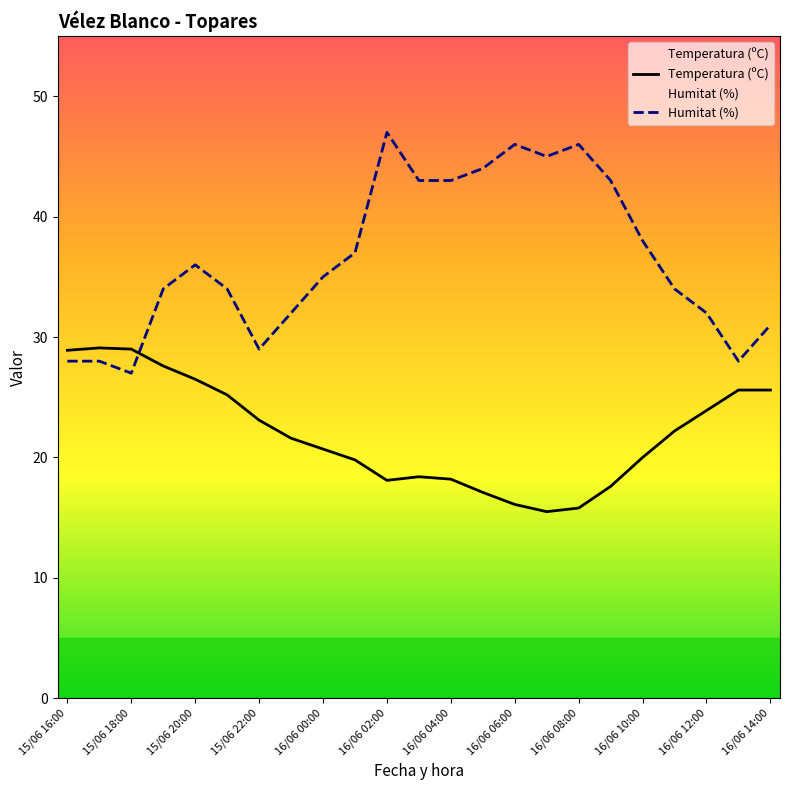

Which series has the widest spread of values?

Humitat (%)